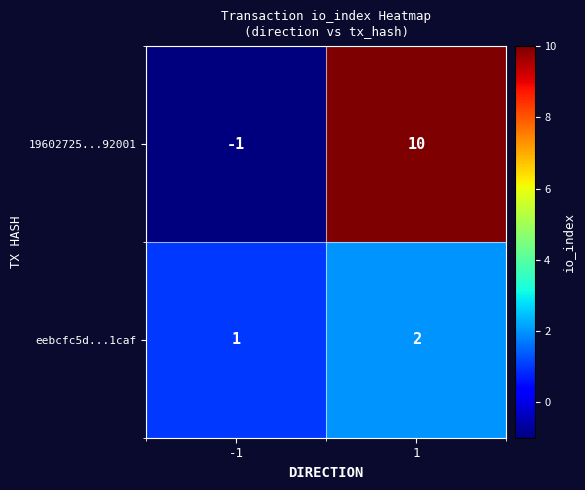

What is the sum of the eebcfc5d...1caf values at -1 and 1?

3